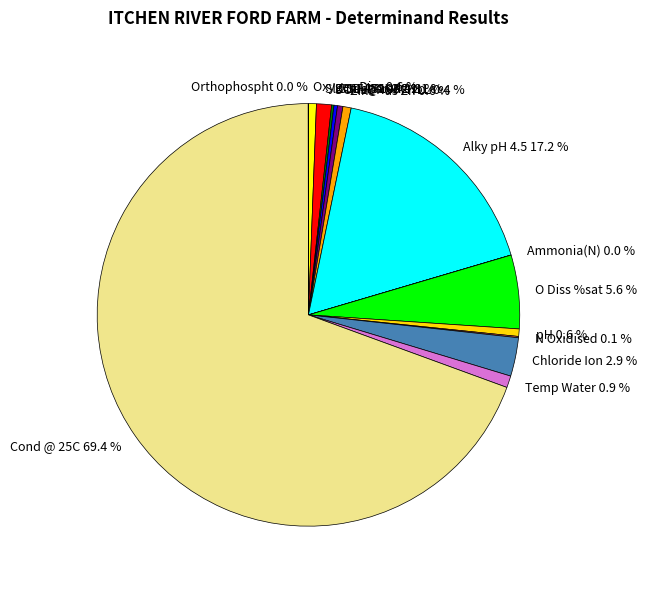

Is there a majority slice in this chart?

Yes